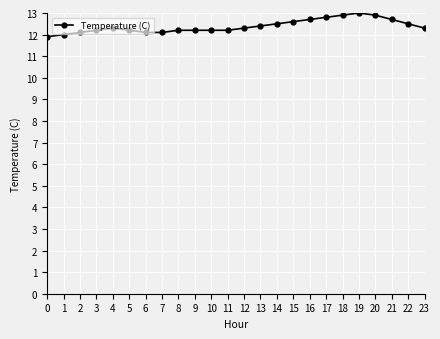

What is the smallest value displayed?

11.9